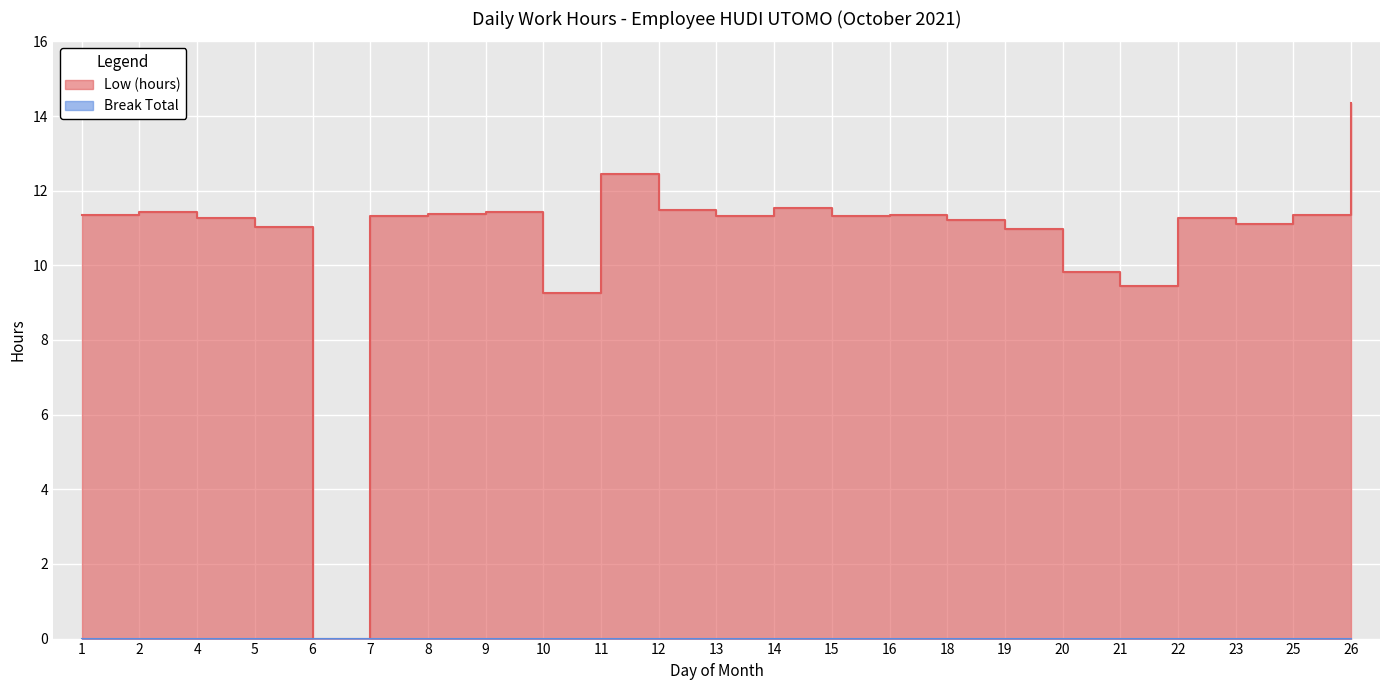

What is the sum of the values at 6 and 2?

11.4